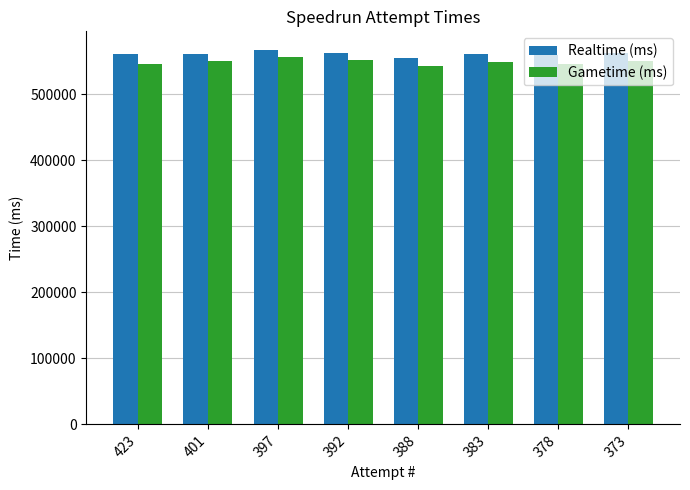

Is the value of Realtime (ms) at 397 greater than the value of Gametime (ms) at 388?

Yes